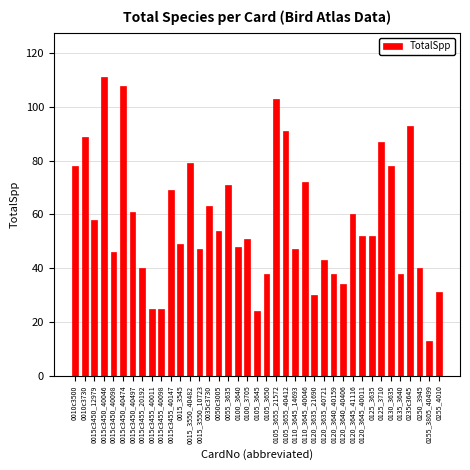

Which has a higher value, 0015c3455_40147 or 0015c3455_40011?

0015c3455_40147